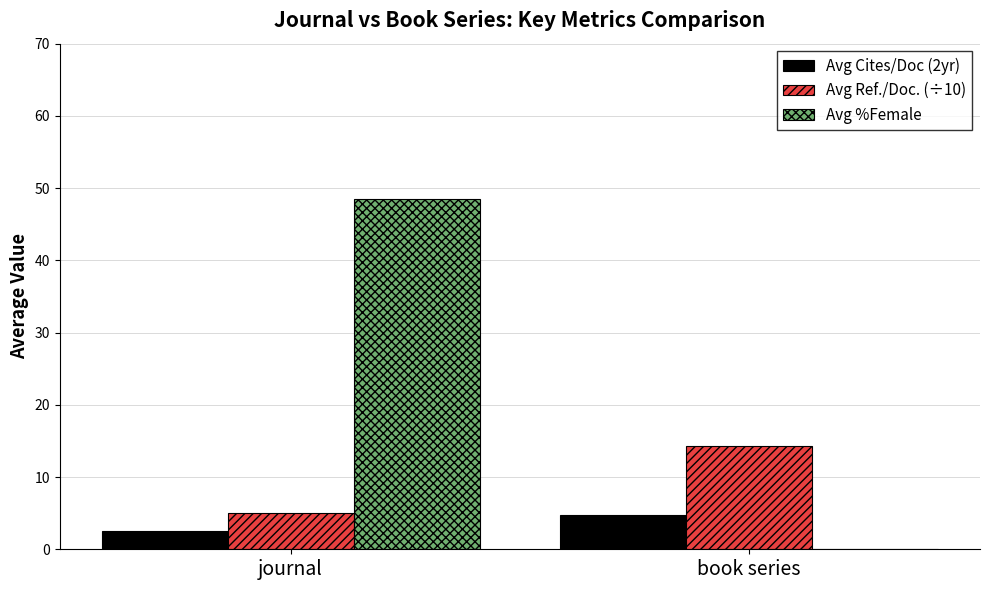

Between journal and book series, which series saw the biggest shift?

Avg %Female